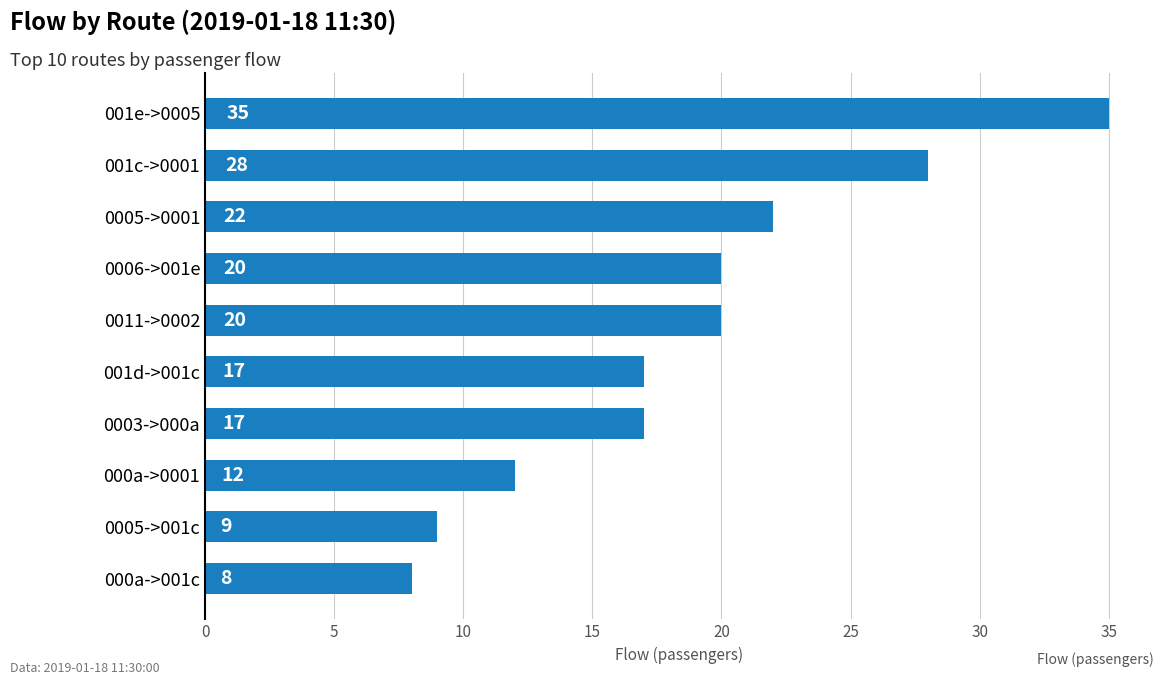

What is the average value?

19